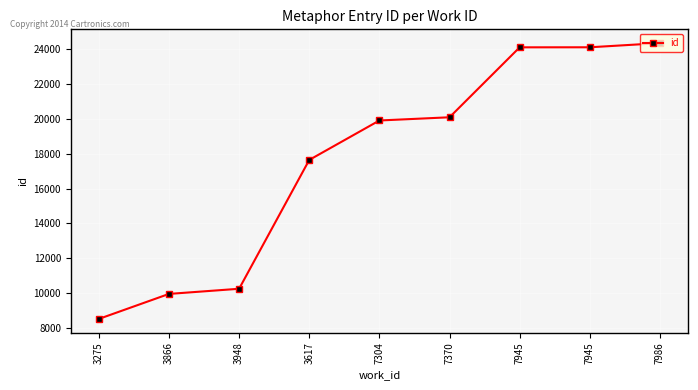

How many series are shown in this chart?

1